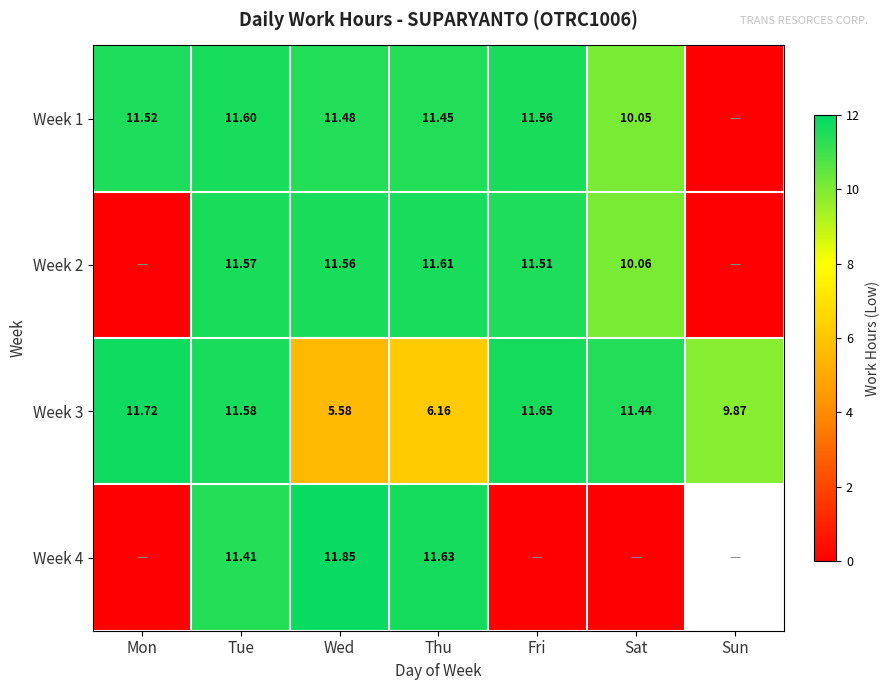

What is the difference between the highest and lowest values at Wed?

6.3